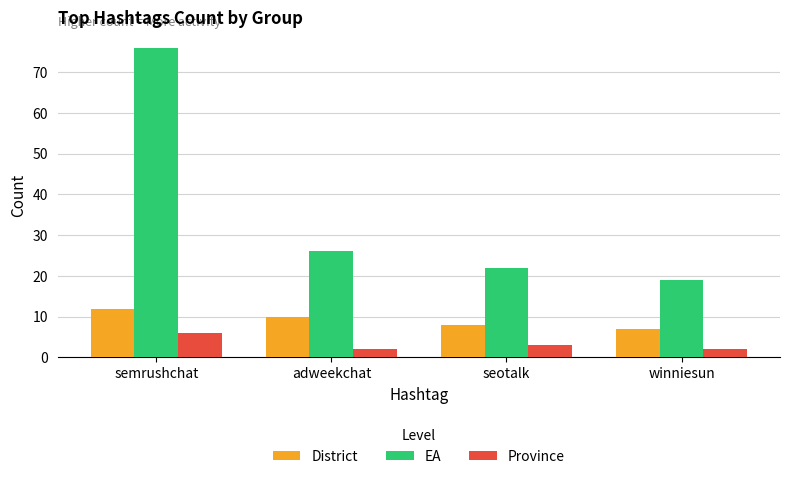

Reading left to right, list all the values displayed in this chart.

District: 12	10	8	7
EA: 76	26	22	19
Province: 6	2	3	2